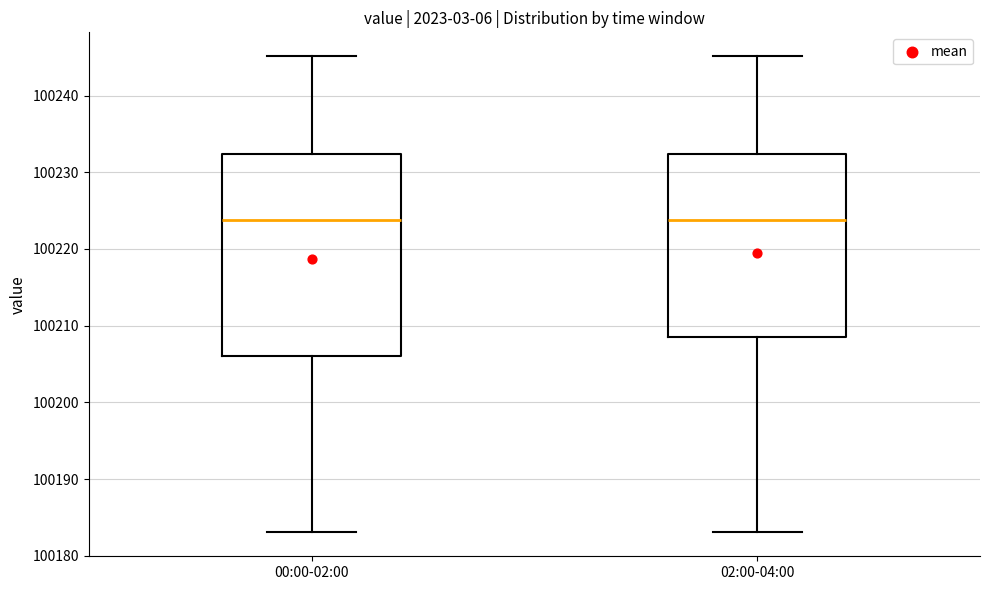

Reading left to right, transcribe this box plot: for each box, give where its median line is, the range the box spans, and where its two whiskers end, as read against the y-axis. The values are not printed on the chart, so give them approximately, as read against the axis.

00:00-02:00: median 100224, box 100206 to 100232, whiskers 100183 to 100245
02:00-04:00: median 100224, box 100209 to 100232, whiskers 100183 to 100245